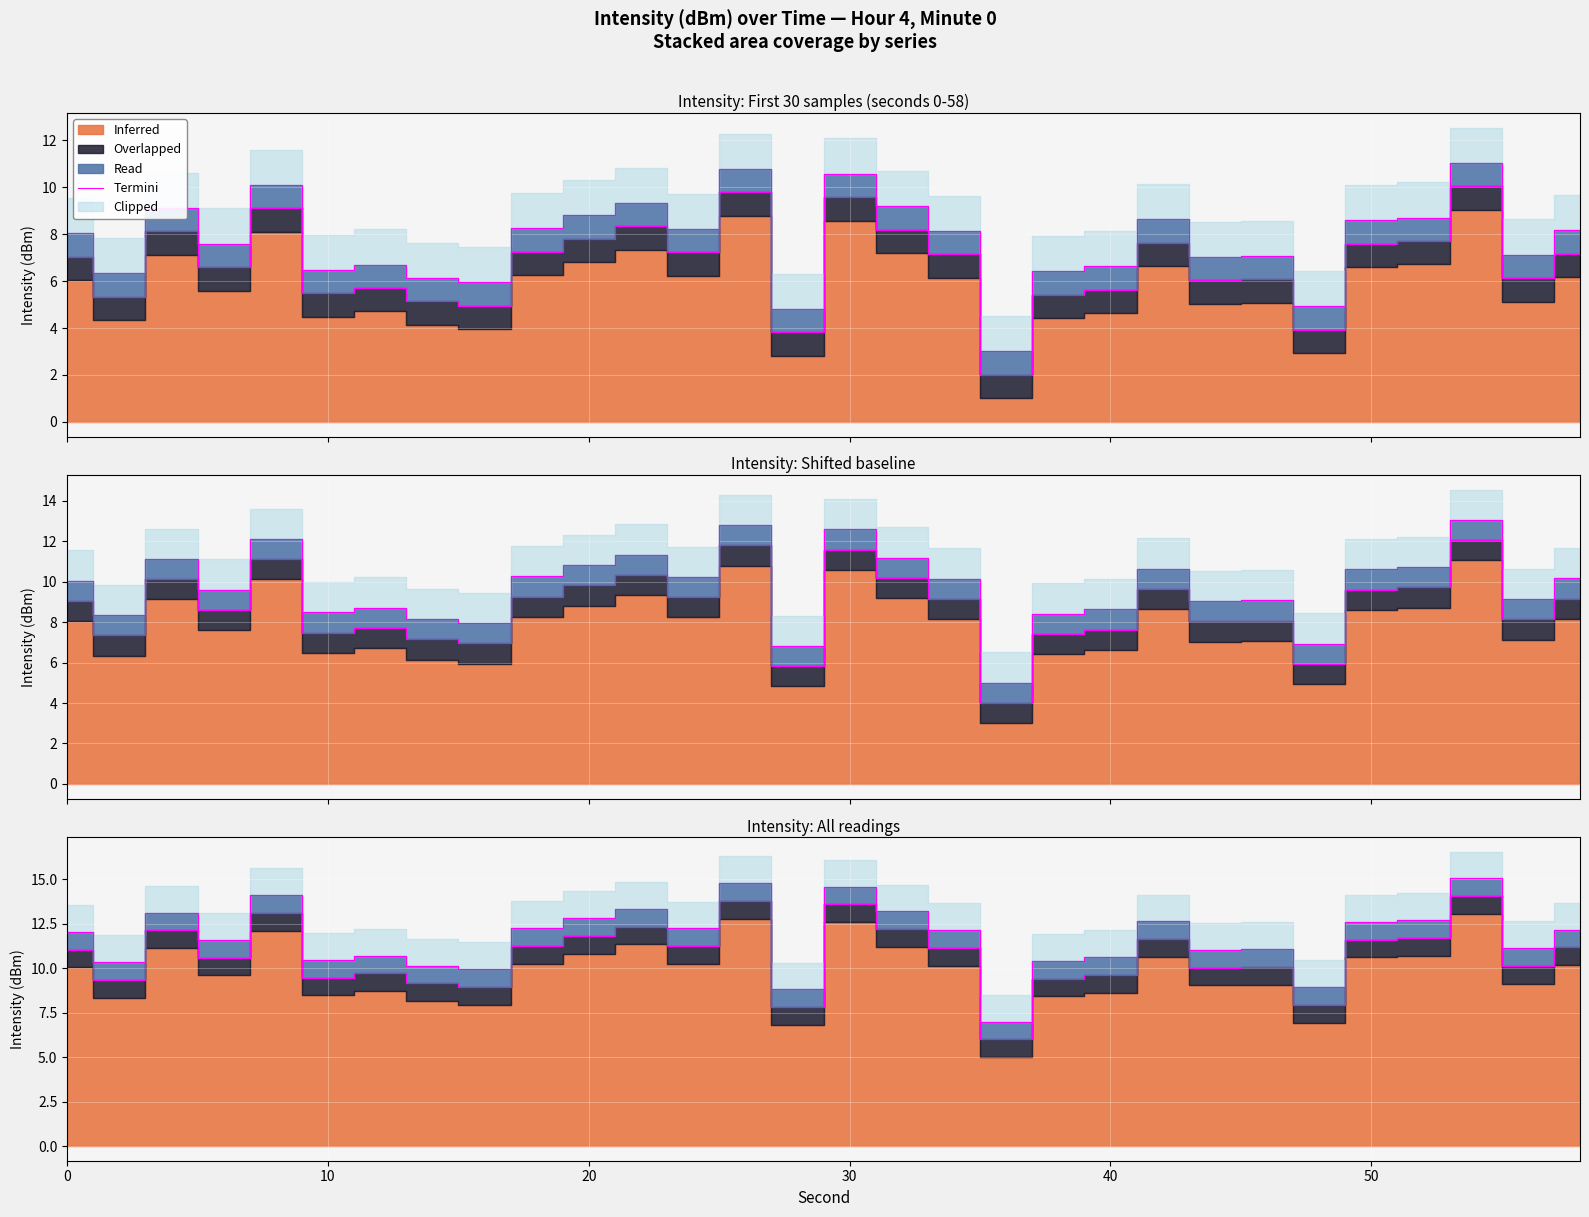

How many points are higher than both their immediate neighbors (excluding endpoints)?

9